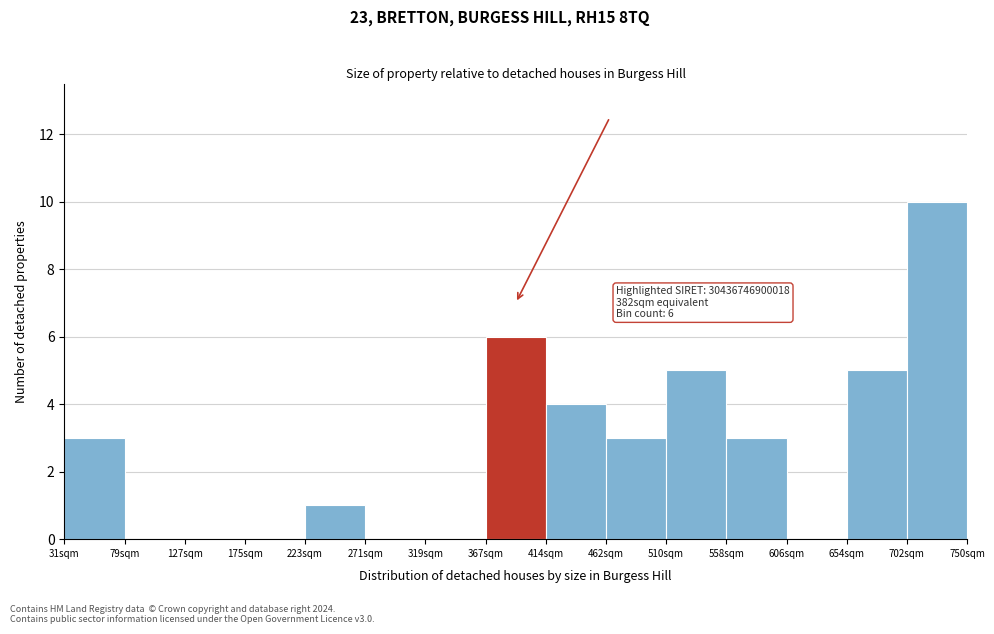

Over which range of the x-axis is the bar tallest?

700 to 750